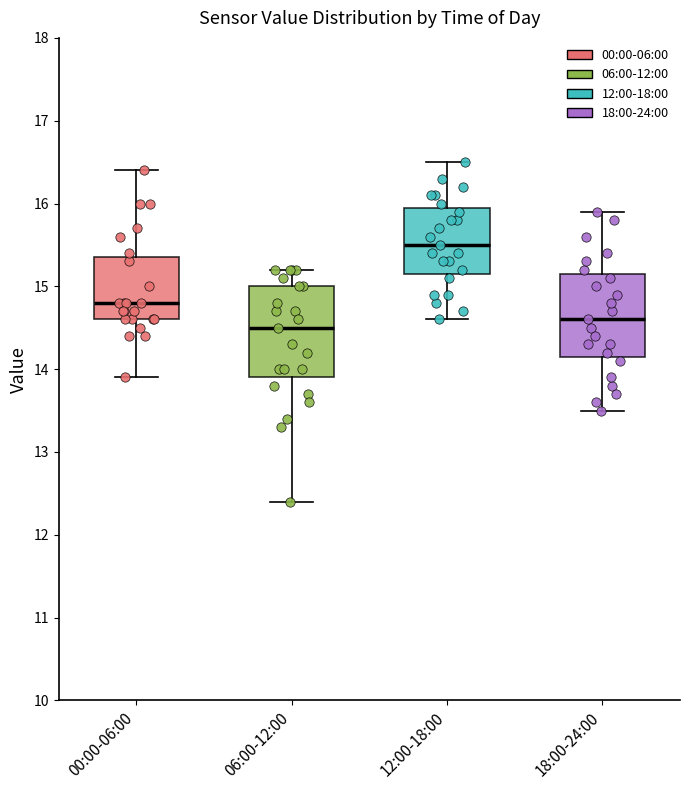

Reading left to right, read every box against the y-axis: the position of its median line, the range the box covers, and the ends of its whiskers. The values are not printed on the chart, so give them approximately, as read against the axis.

00:00-06:00: median 14.8, box 14.6 to 15.4, whiskers 13.9 to 16.4
06:00-12:00: median 14.5, box 13.9 to 15.0, whiskers 12.4 to 15.2
12:00-18:00: median 15.5, box 15.2 to 16.0, whiskers 14.6 to 16.5
18:00-24:00: median 14.6, box 14.2 to 15.2, whiskers 13.5 to 15.9